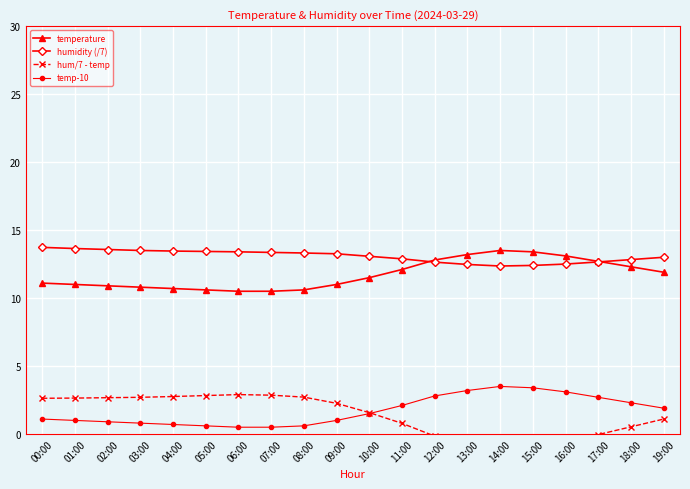

At which label does temperature first exceed 11?

00:00